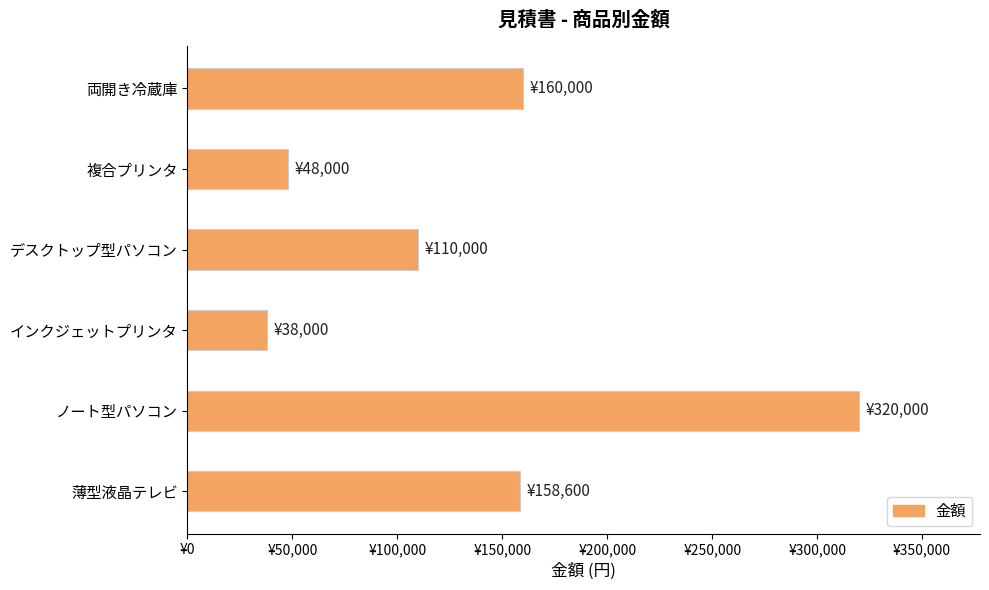

Are the bars horizontal?

Yes